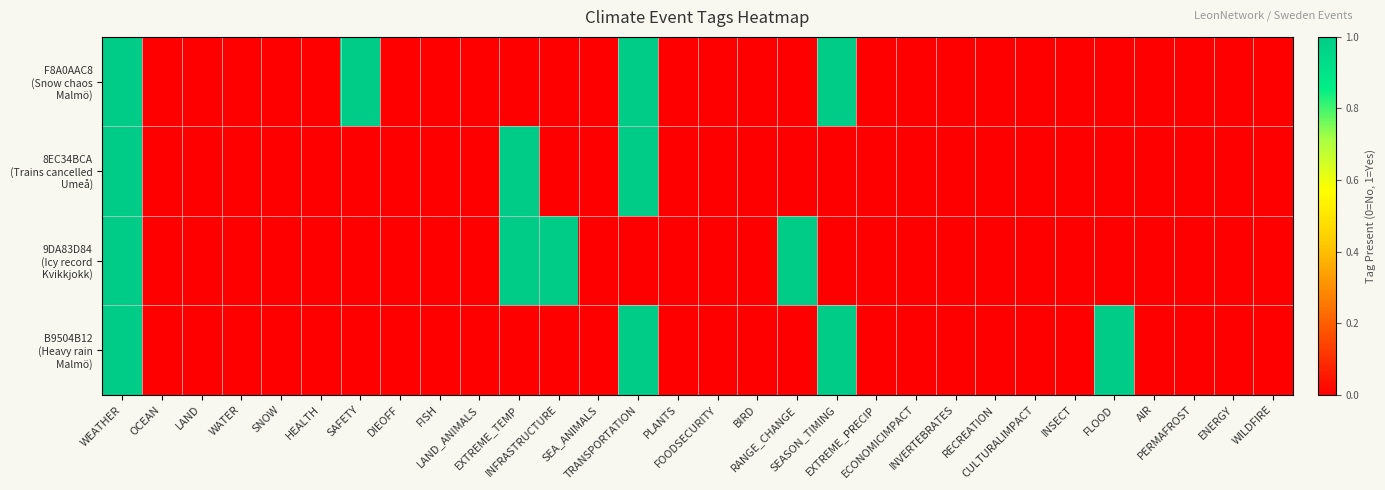

Which series has the largest total across all categories?

F8A0AAC8 (Snow chaos Malmö)